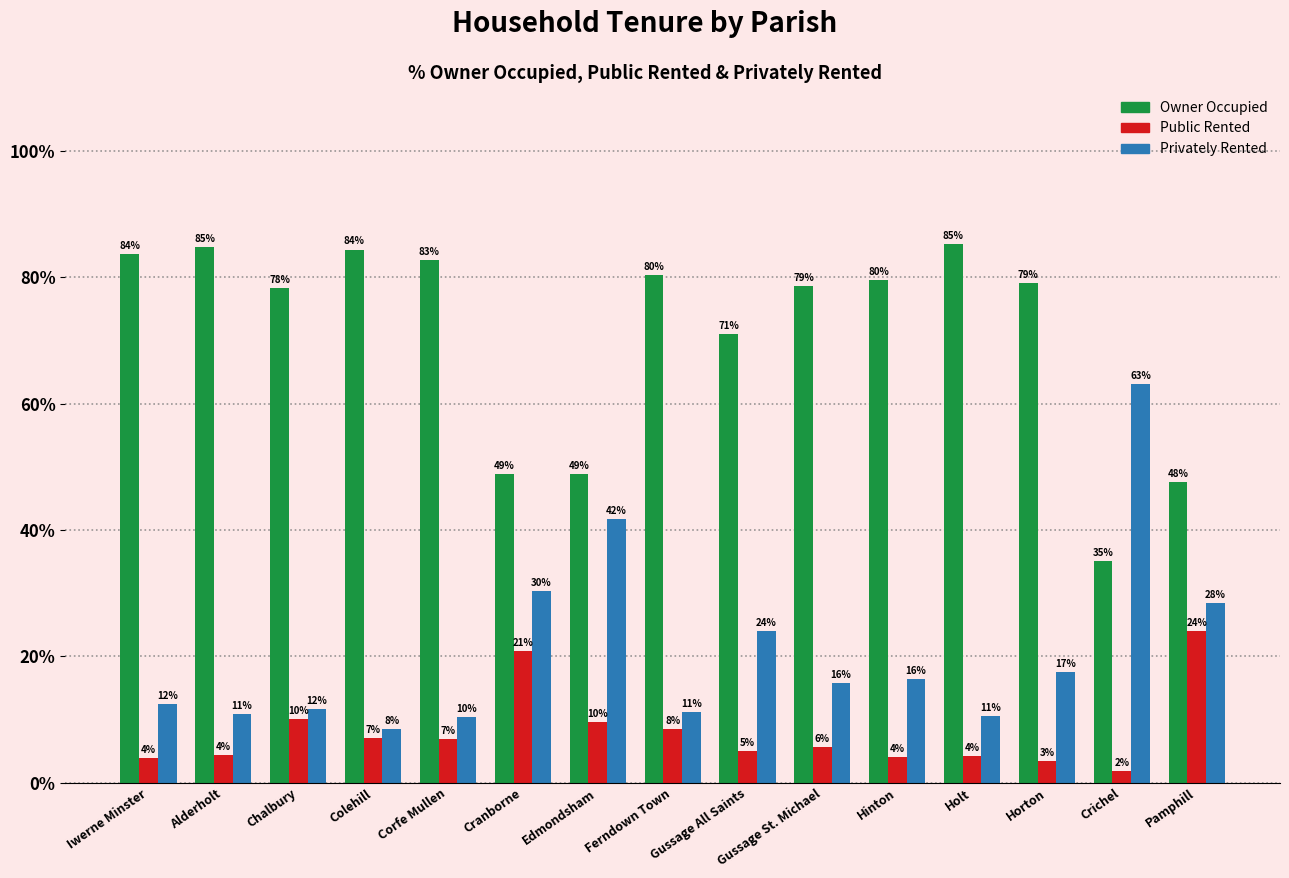

What is the lowest value of the Privately Rented series?

8.5